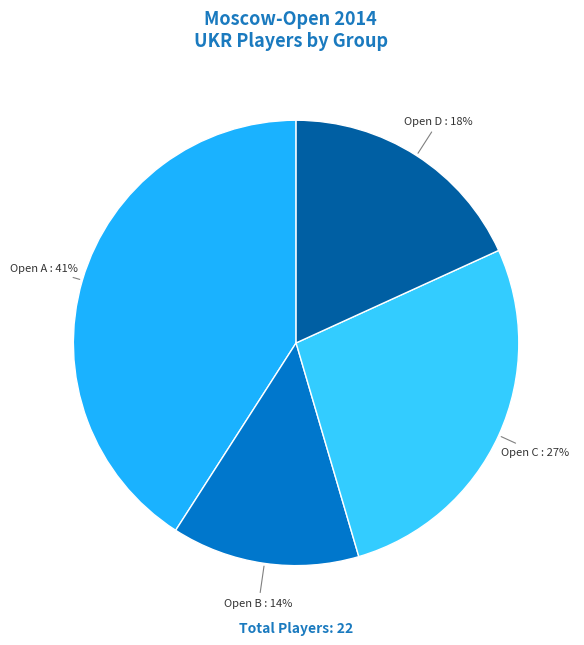

Is Open A the majority of the pie?

No